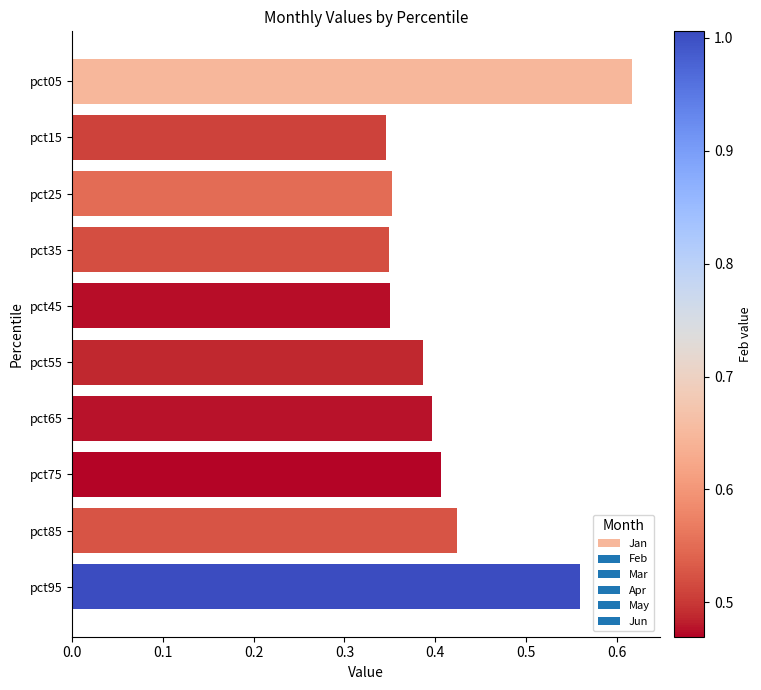

What is the sum of all values?

4.2